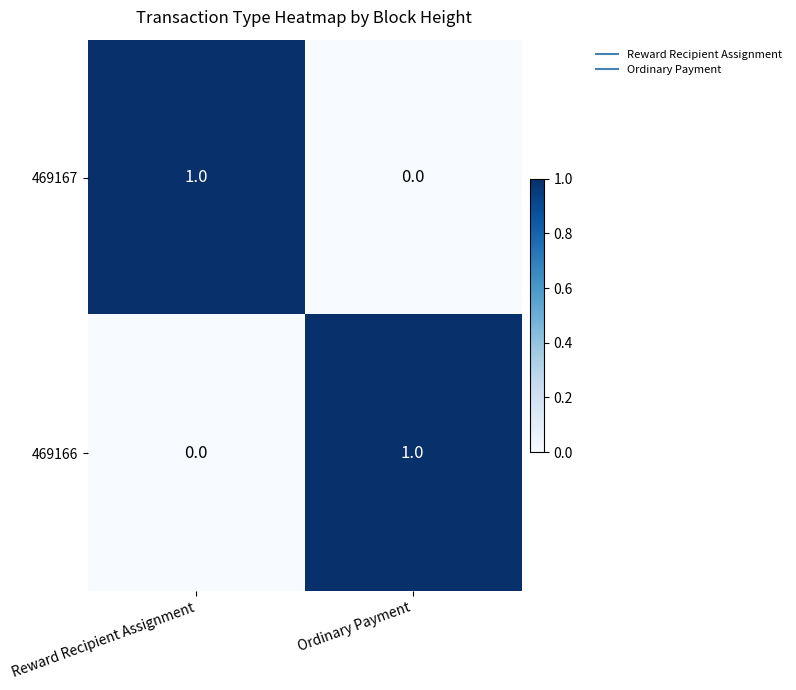

List the labels in order of 469166 value, smallest first.

Reward Recipient Assignment, Ordinary Payment